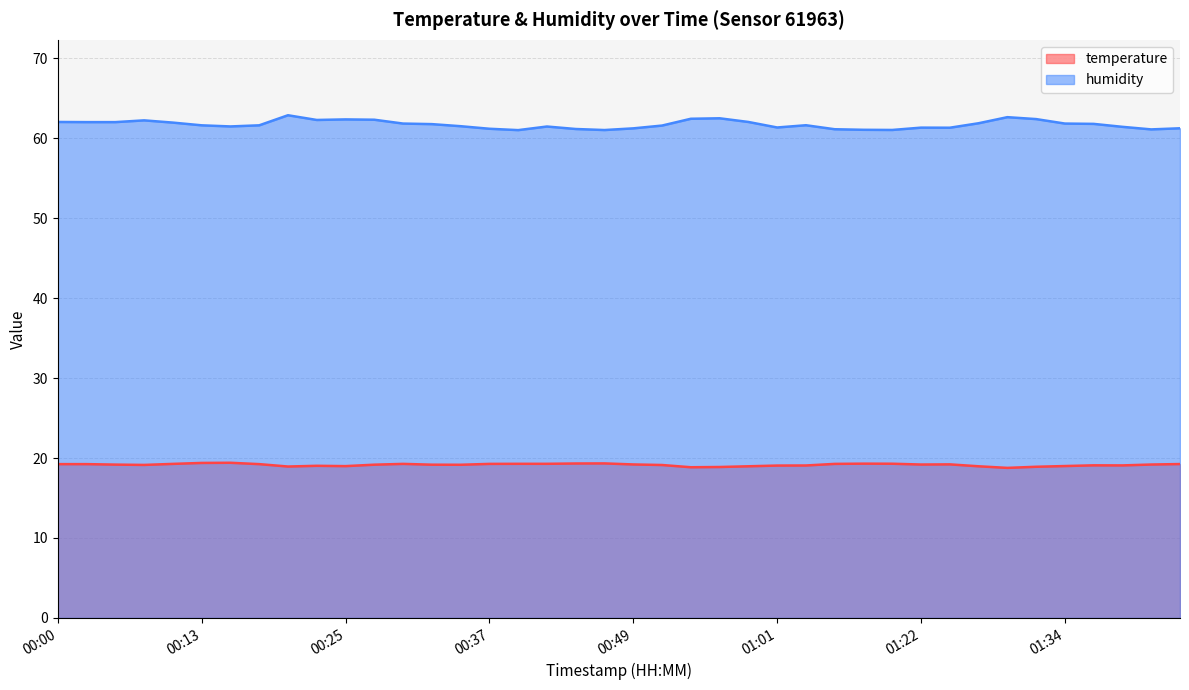

True or false: temperature and humidity cross at least once.

False